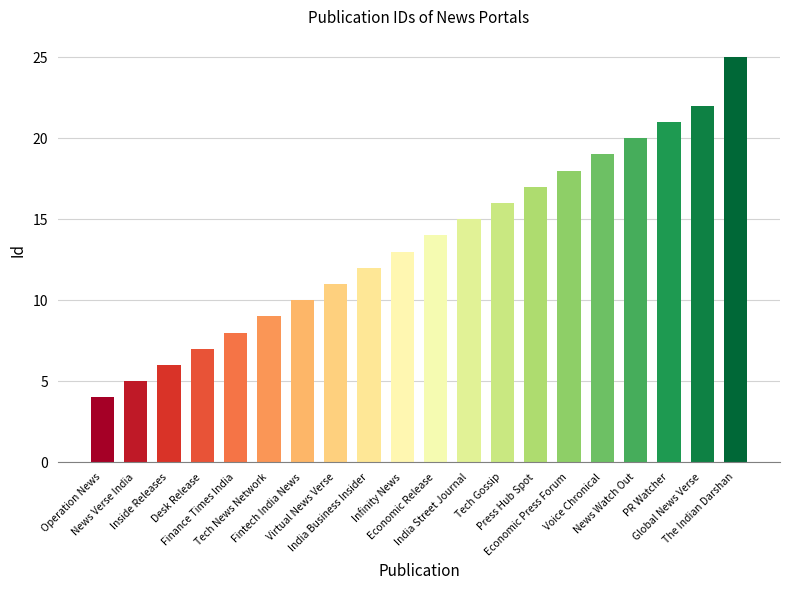

Between The Indian Darshan and India Street Journal, which is larger?

The Indian Darshan